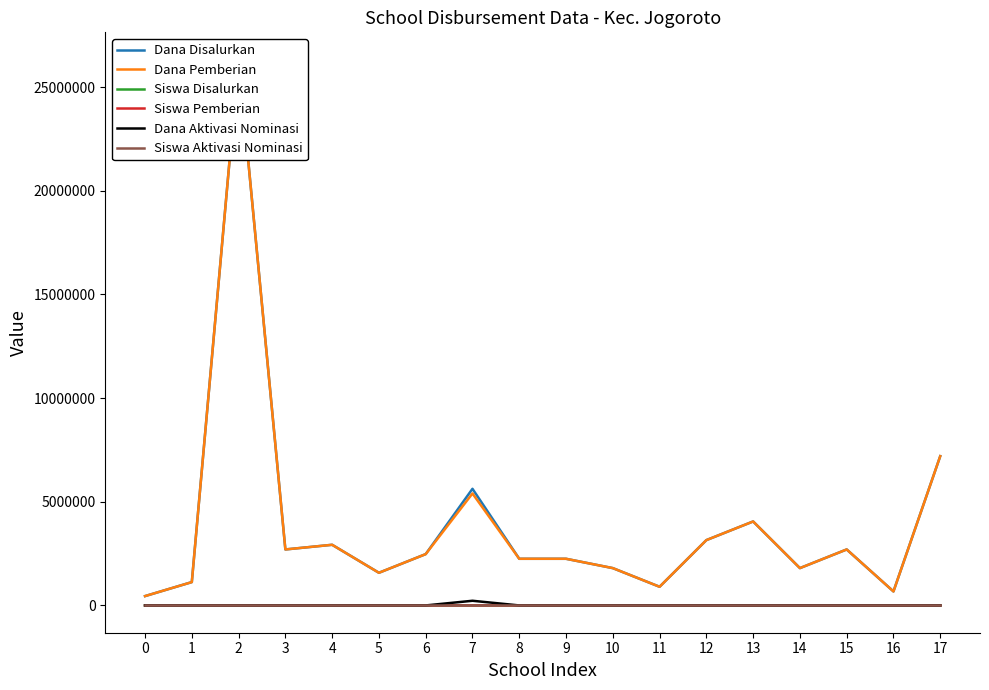

How many Siswa Aktivasi Nominasi values are between 0 and 1?

18